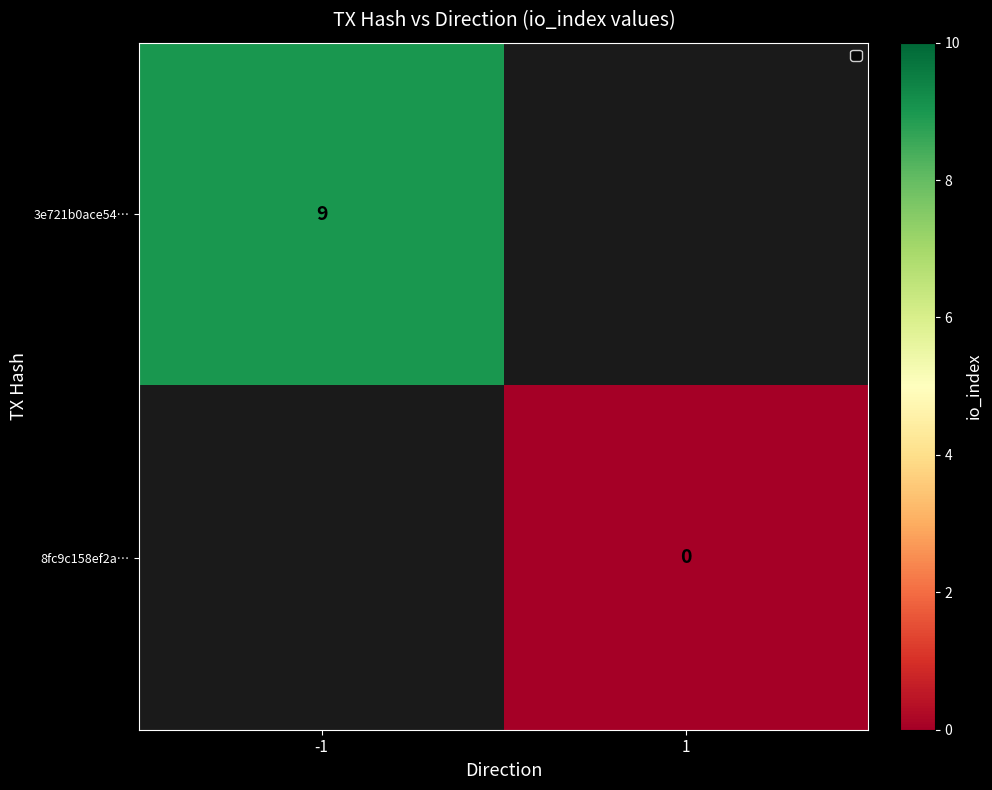

How many data points does each series have?

2